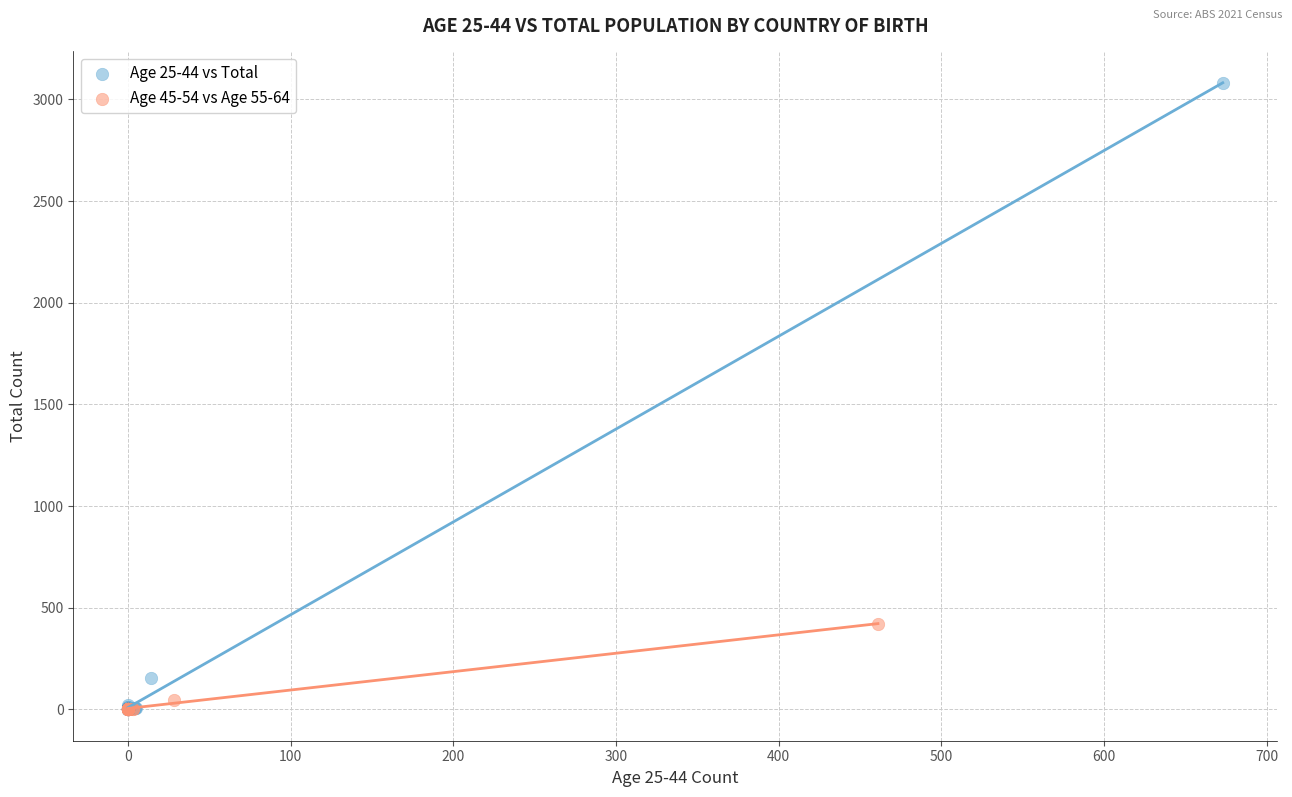

Which series has the largest Y range (max minus min)?

Age 25-44 vs Total